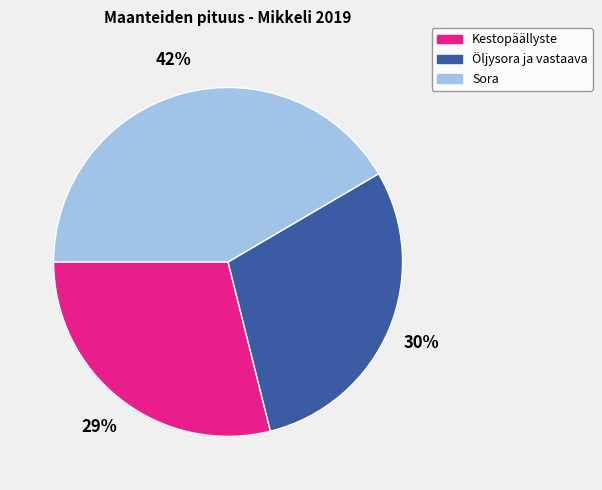

Is there any slice that represents more than half of the pie?

No